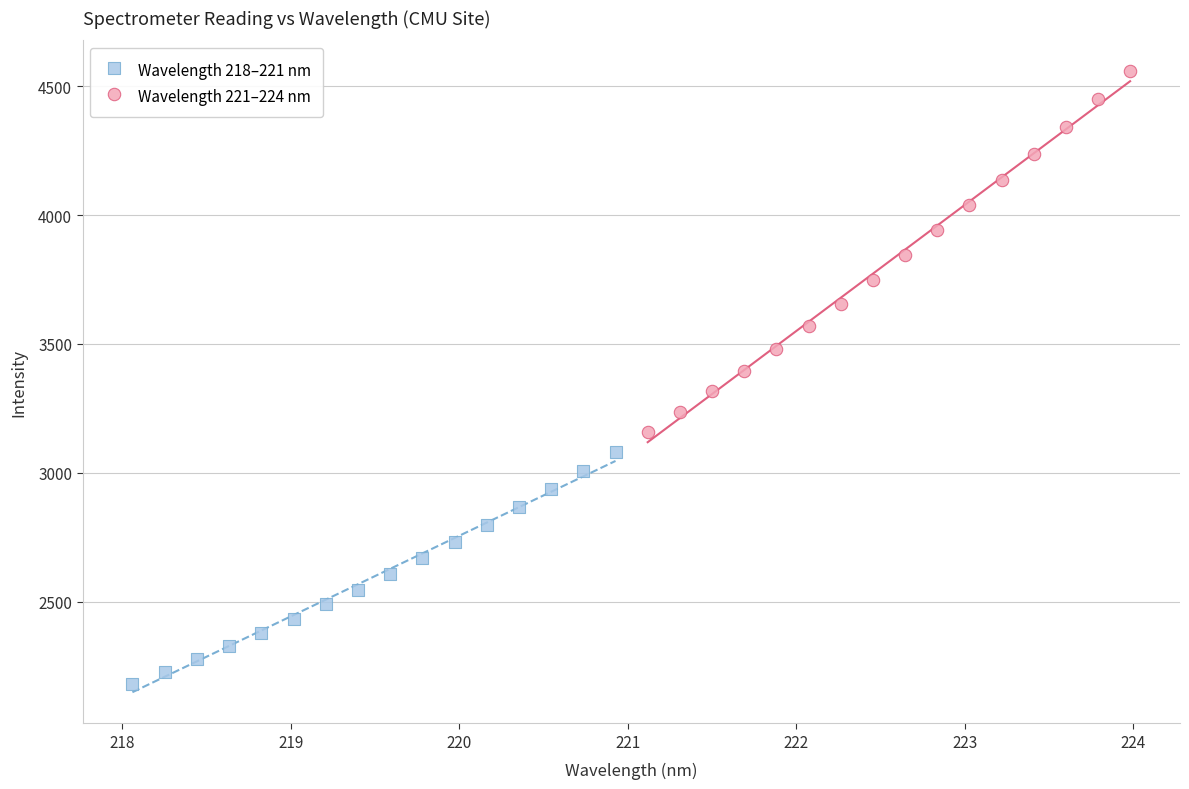

Which series reaches the maximum Y coordinate?

Wavelength 221–224 nm